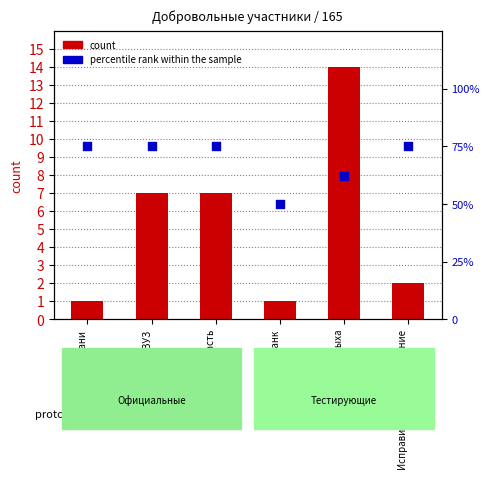

At how many categories does at least one series exceed 10?

6